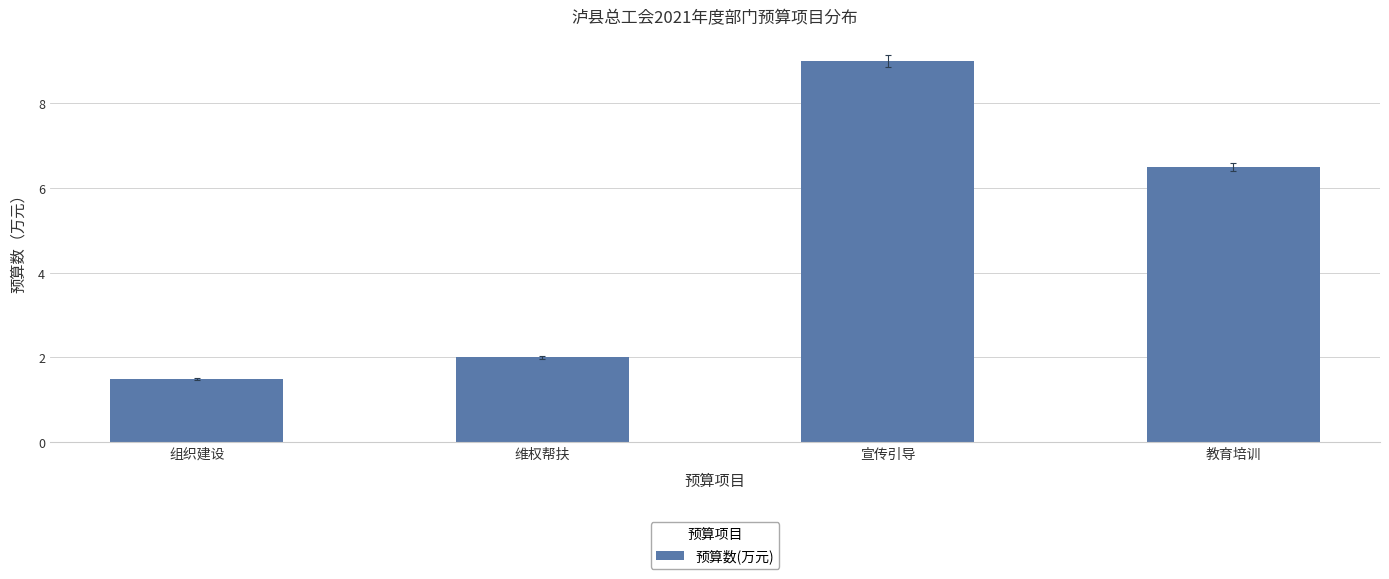

Is it true that the value at 宣传引导 is 9.0?

True